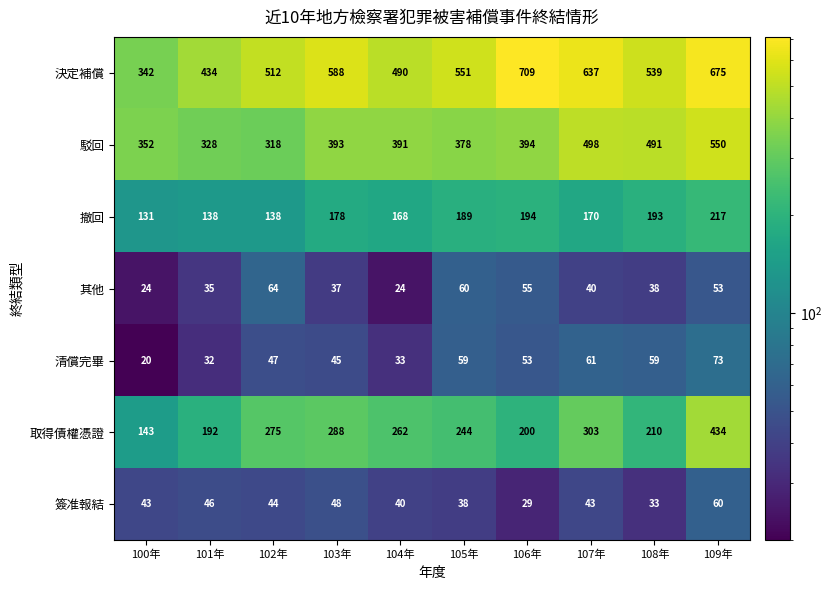

What is the spread (max minus min) of values at 109年?

622